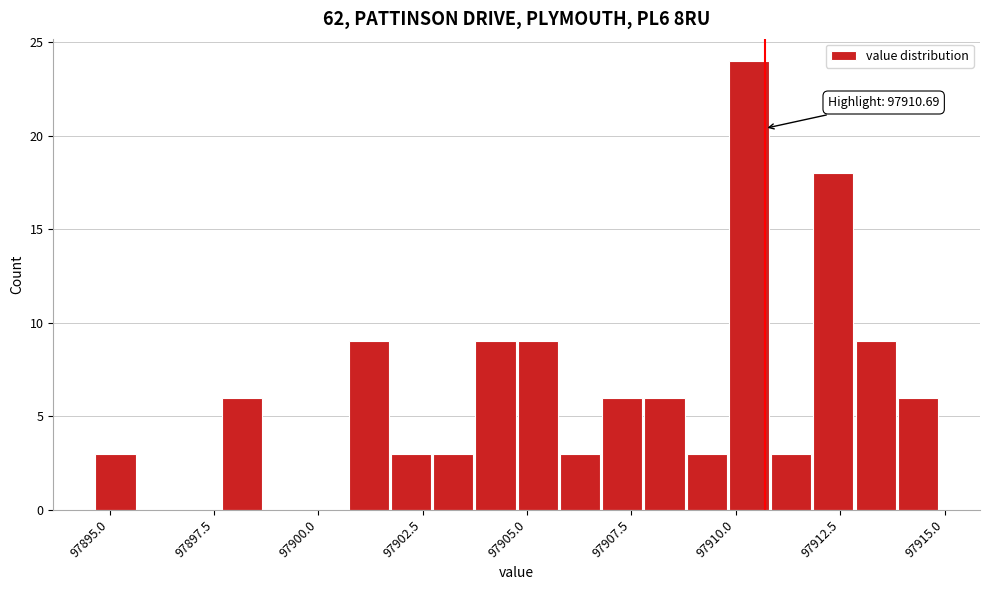

Around what value on the x-axis is the tallest bar? Give the approximate position of its centre, as read against the axis.

97910.5